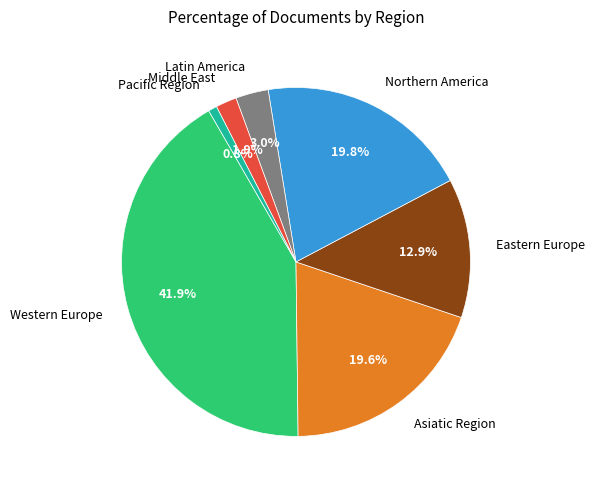

Combined, what portion of the pie is Middle East and Eastern Europe?

14.8%